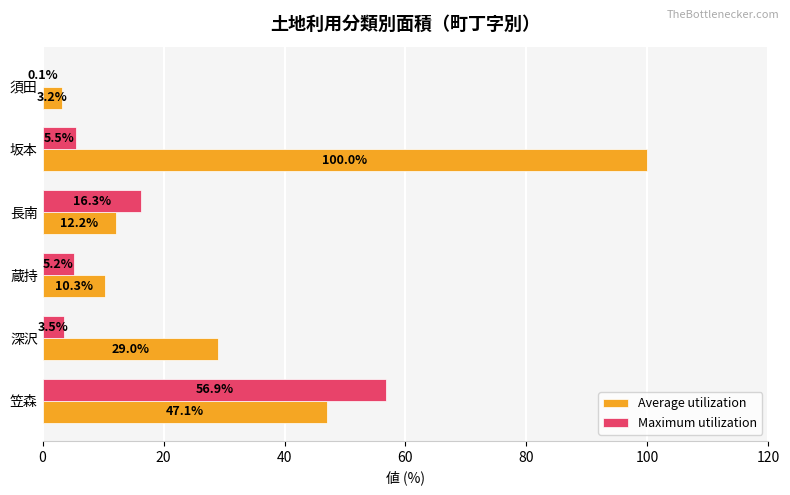

Which category has the highest value in the Maximum utilization series?

笠森